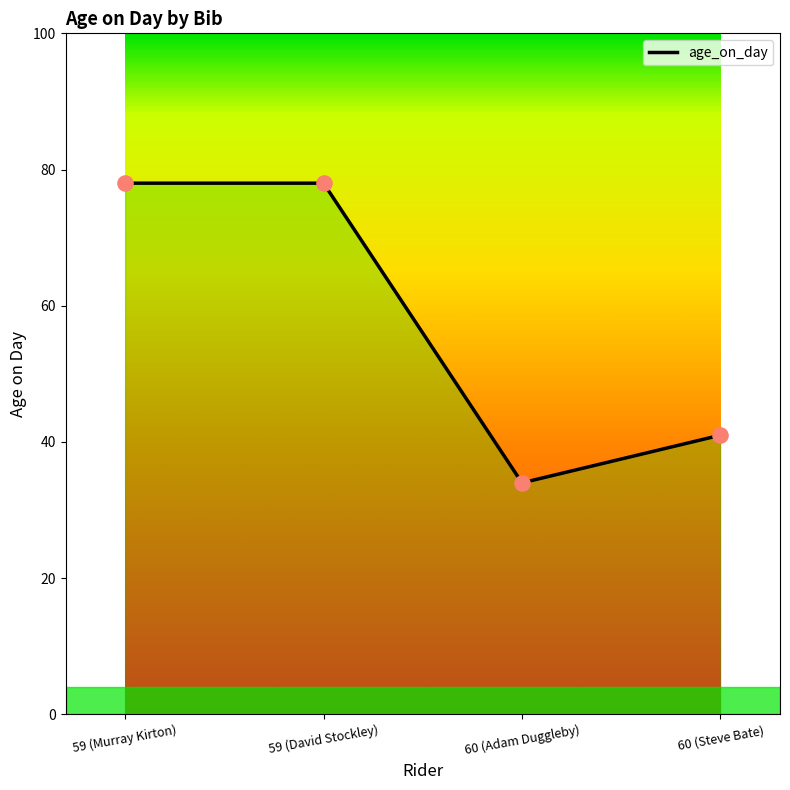

Which has a higher value, 60 (Steve Bate) or 59 (Murray Kirton)?

59 (Murray Kirton)